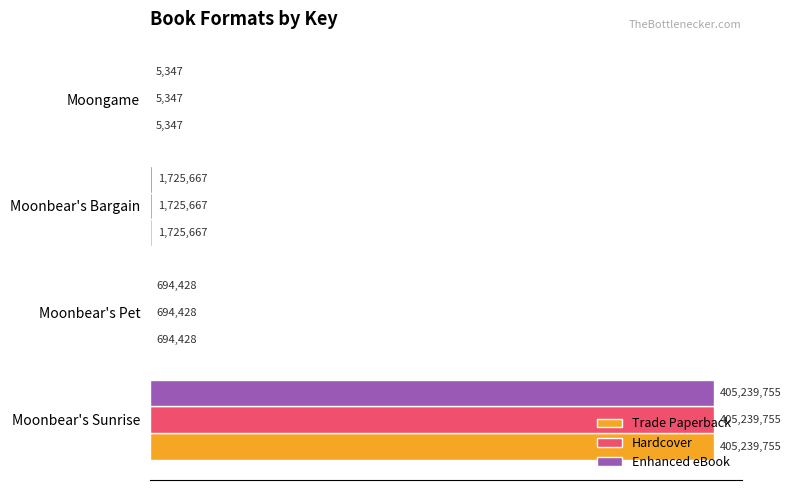

What are all the series names shown in the legend?

Trade Paperback, Hardcover, Enhanced eBook